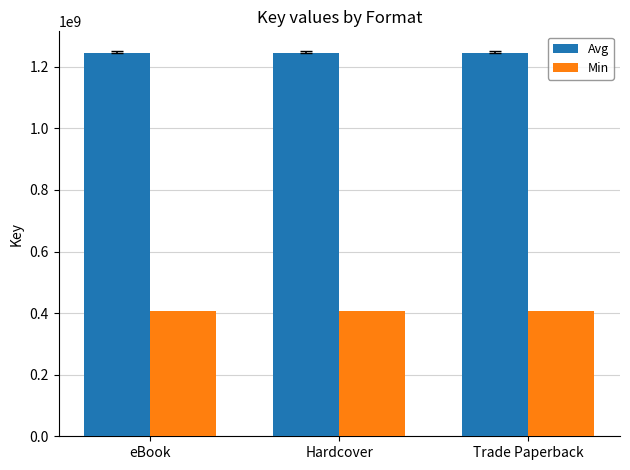

Rank the series at Hardcover from highest to lowest value.

Avg, Min